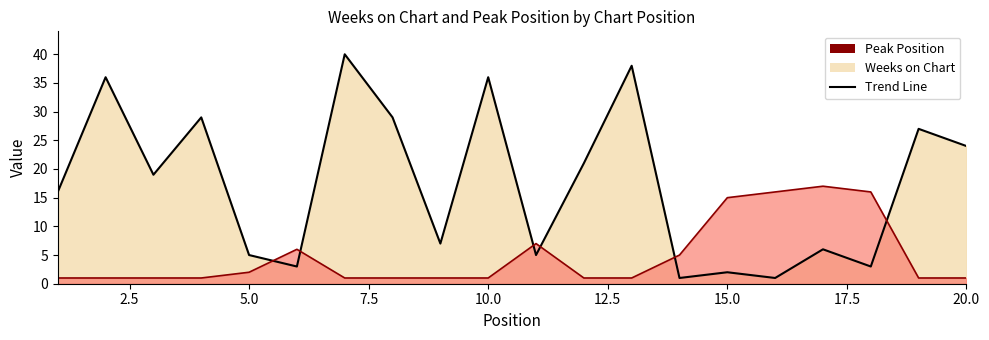

Reading right to left, what are all the values shown in this chart?

Weeks on Chart: 20=24	19=27	18=3	17=6	16=1	15=2	14=1	13=38	12=21	11=5	10=36	9=7	8=29	7=40	6=3	5=5	4=29	3=19	2=36	1=16
Peak Position: 20=1	19=1	18=16	17=17	16=16	15=15	14=5	13=1	12=1	11=7	10=1	9=1	8=1	7=1	6=6	5=2	4=1	3=1	2=1	1=1